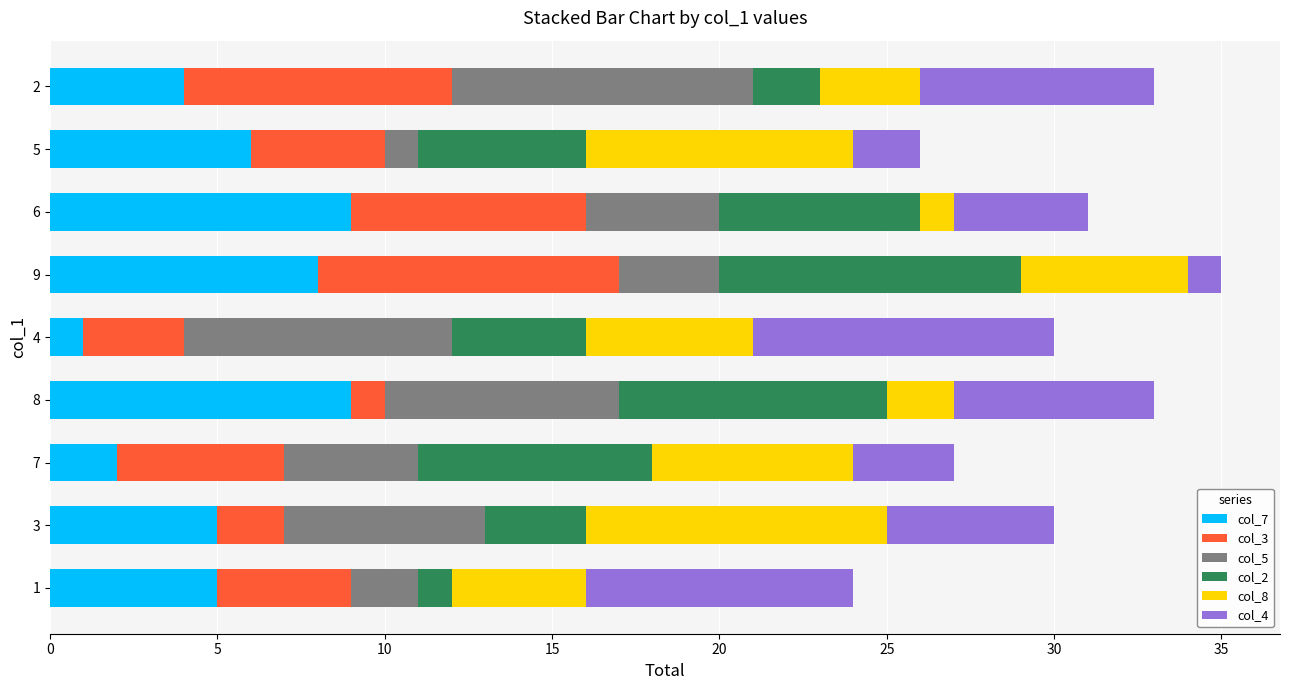

Is it true that col_7 equals 5 at 3?

True